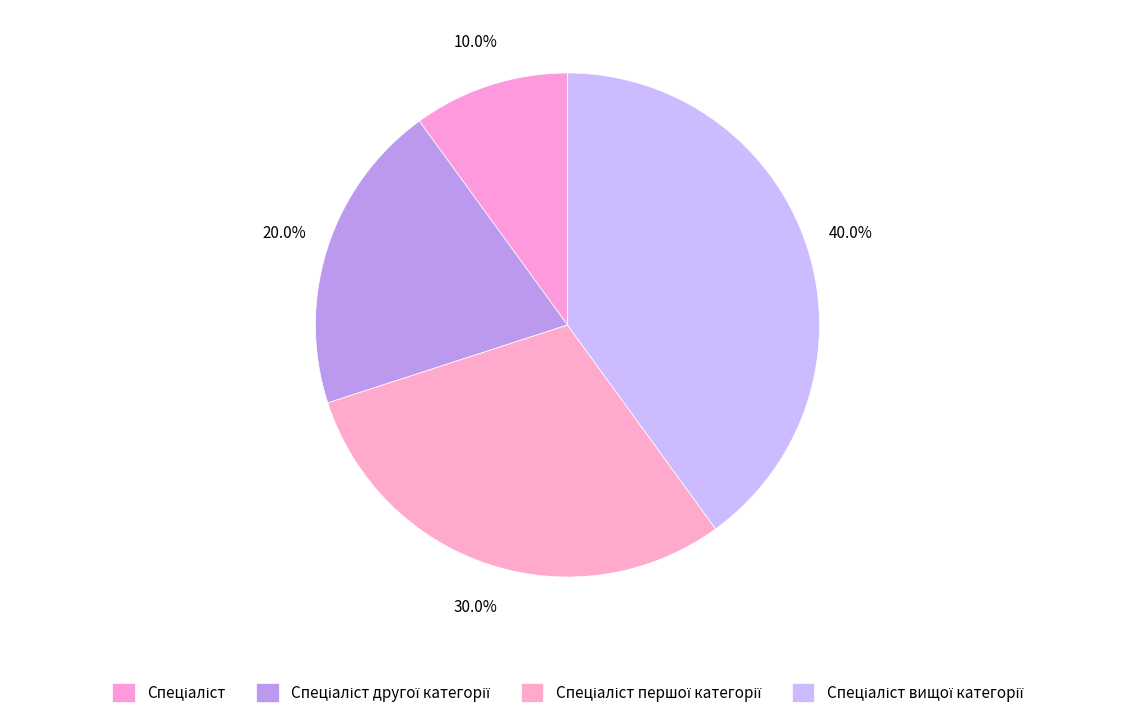

Count the number of slices in the pie.

4